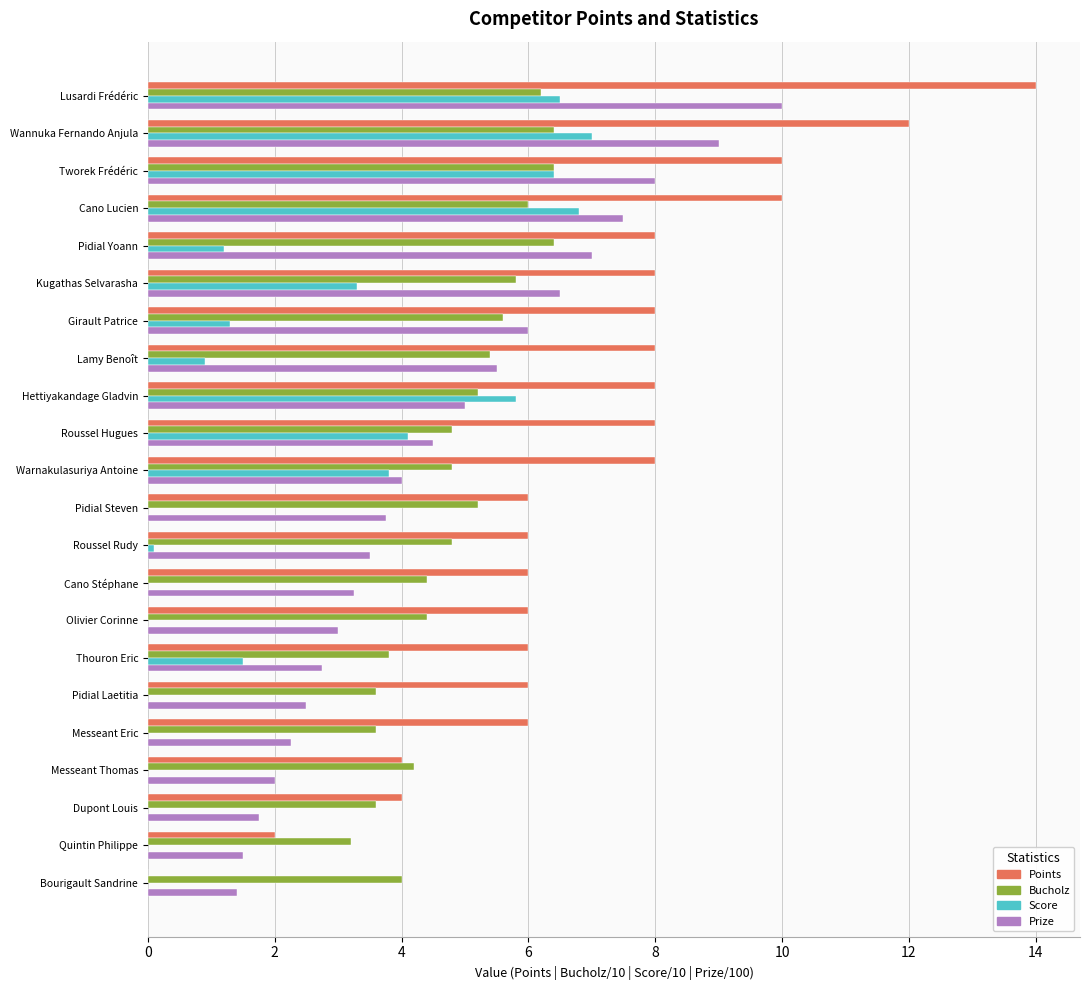

What is the greatest value displayed?

14.0